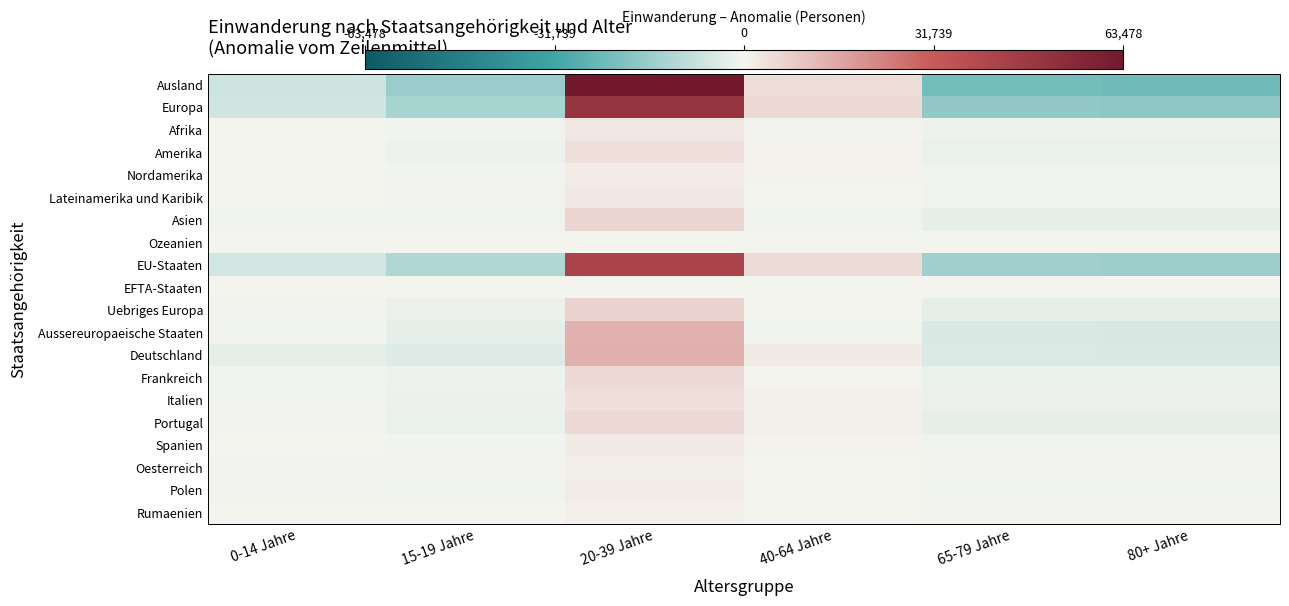

Which label corresponds to the smallest value in the chart?

80+ Jahre